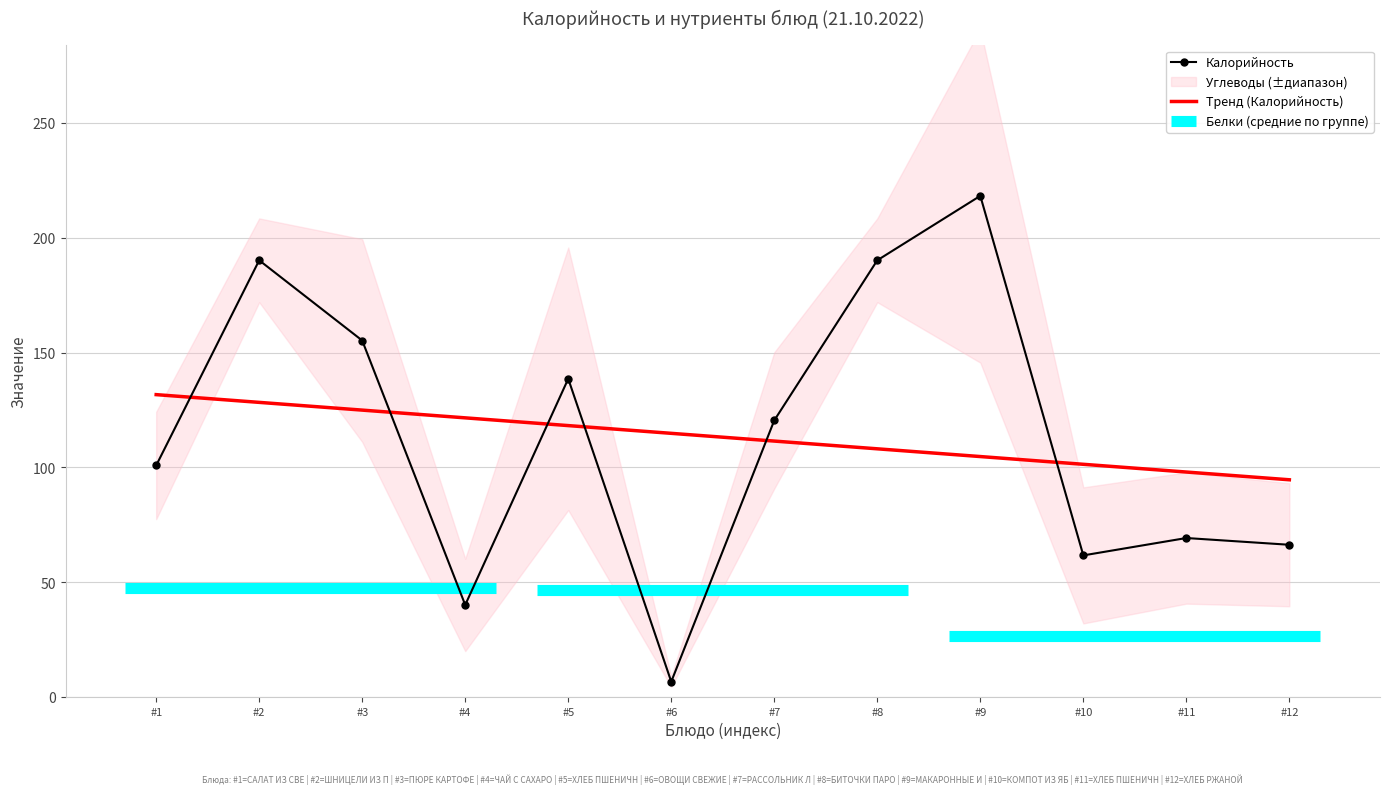

What is the label of the 11th point from the right?

ШНИЦЕЛИ ИЗ ПТИЦЫ